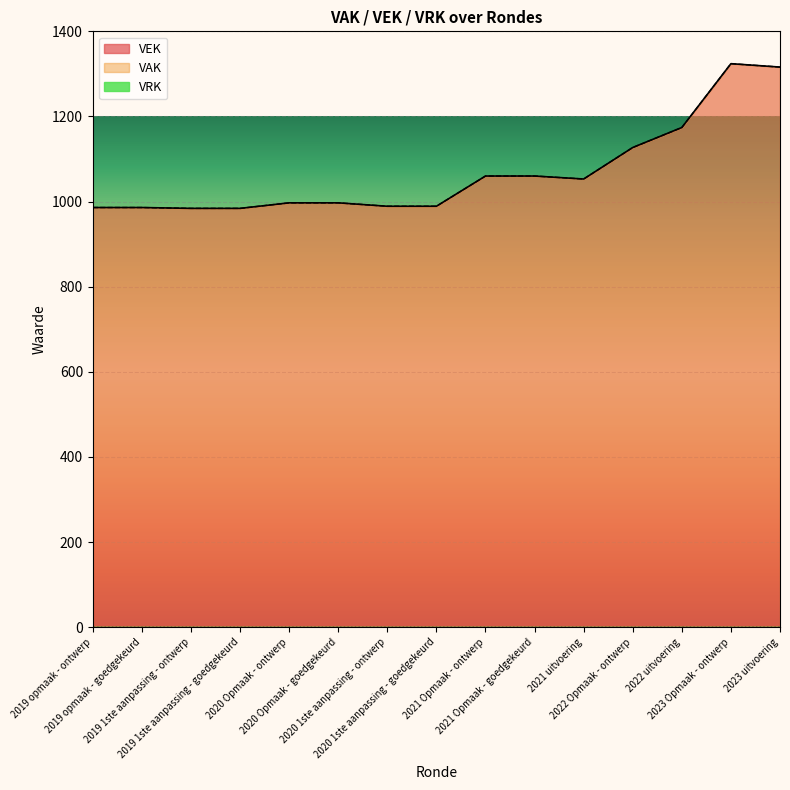

The value of VAK at 2020 Opmaak - goedgekeurd is 997. True or false?

True